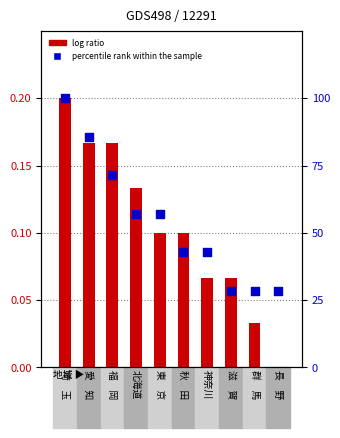

Which series contains the lowest Y value?

count (normalized)